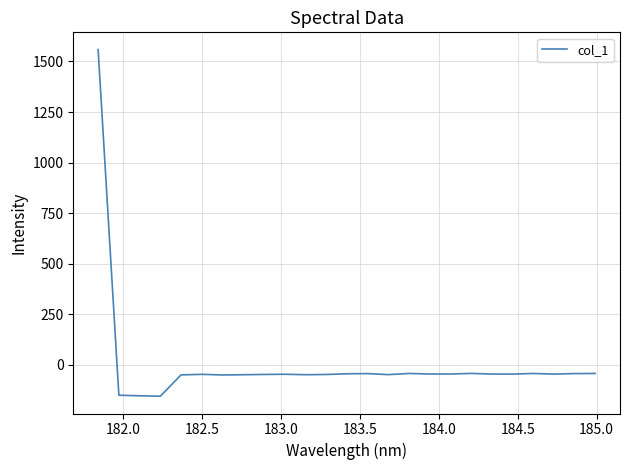

What is the maximum value shown in the chart?

1558.1